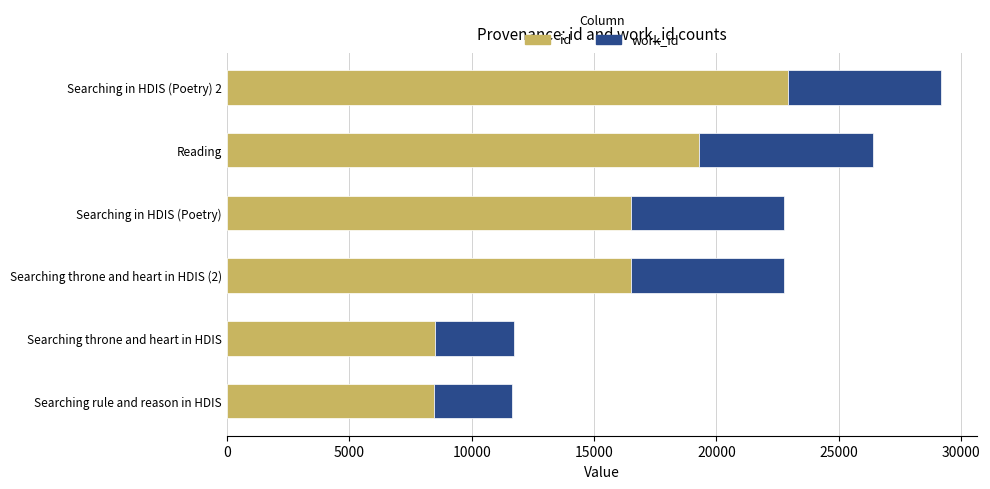

At which category is the sum across all series the highest?

Searching in HDIS (Poetry) 2